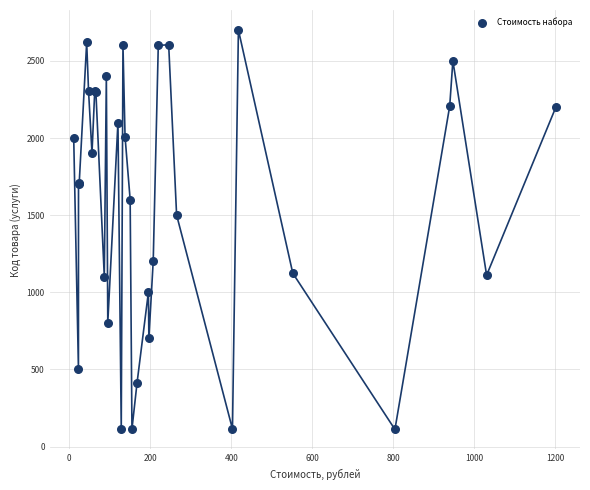

What Y value in the scatter plot is closest to 1406?

1501